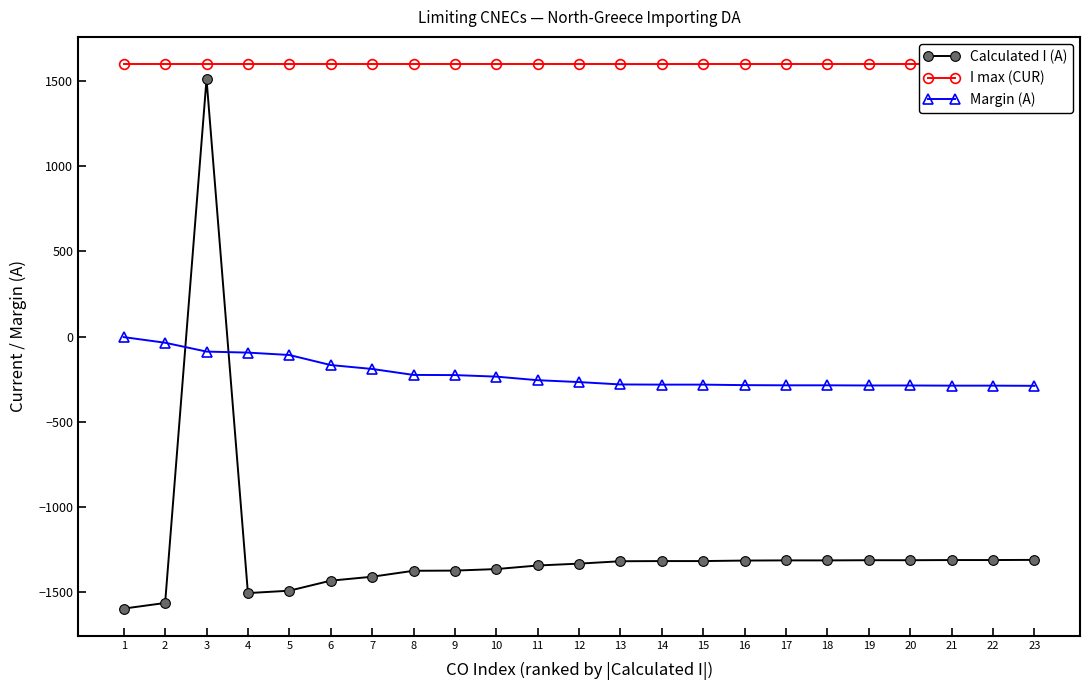

Reading right to left, extract all data points from this chart.

Calculated I (A): 23=-1311	22=-1312	21=-1312	20=-1313	19=-1313	18=-1314	17=-1314	16=-1315	15=-1318	14=-1318	13=-1319	12=-1333	11=-1344	10=-1365	9=-1374	8=-1375	7=-1410	6=-1433	5=-1492	4=-1506	3=1512	2=-1564	1=-1597
I max (CUR): 23=1600	22=1600	21=1600	20=1600	19=1600	18=1600	17=1600	16=1600	15=1600	14=1600	13=1600	12=1600	11=1600	10=1600	9=1600	8=1600	7=1600	6=1600	5=1600	4=1600	3=1600	2=1600	1=1600
Margin (A): 23=-289	22=-288	21=-288	20=-287	19=-287	18=-286	17=-286	16=-285	15=-282	14=-282	13=-281	12=-267	11=-256	10=-235	9=-226	8=-225	7=-190	6=-167	5=-108	4=-94	3=-88	2=-36	1=-3